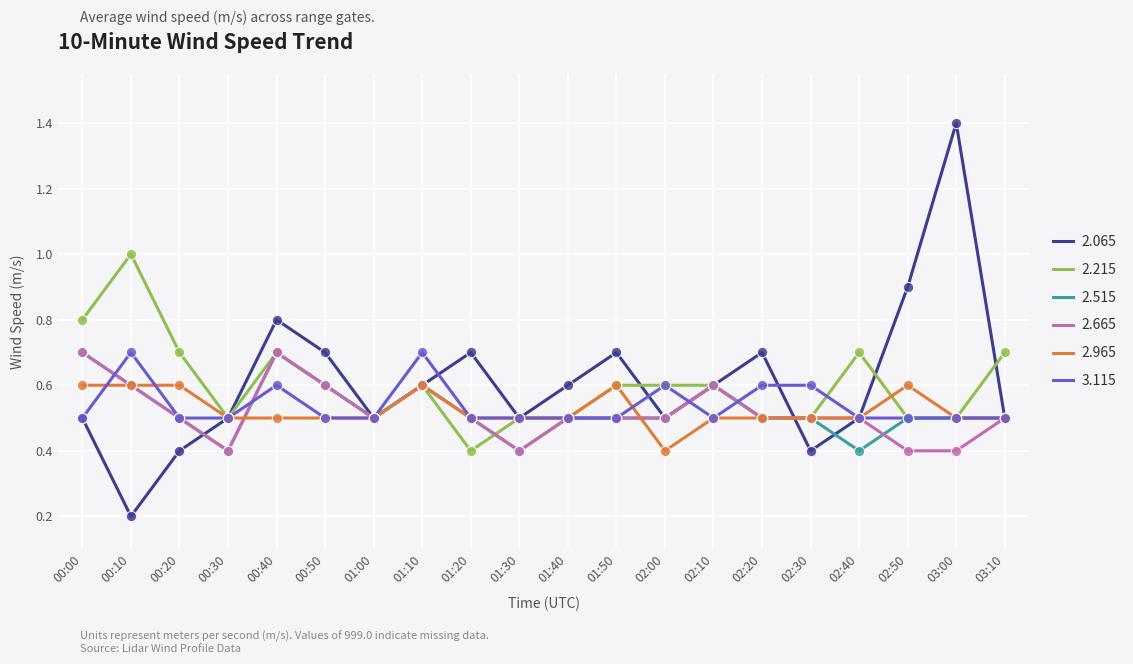

What is the total value across all series at 01:40?

3.1